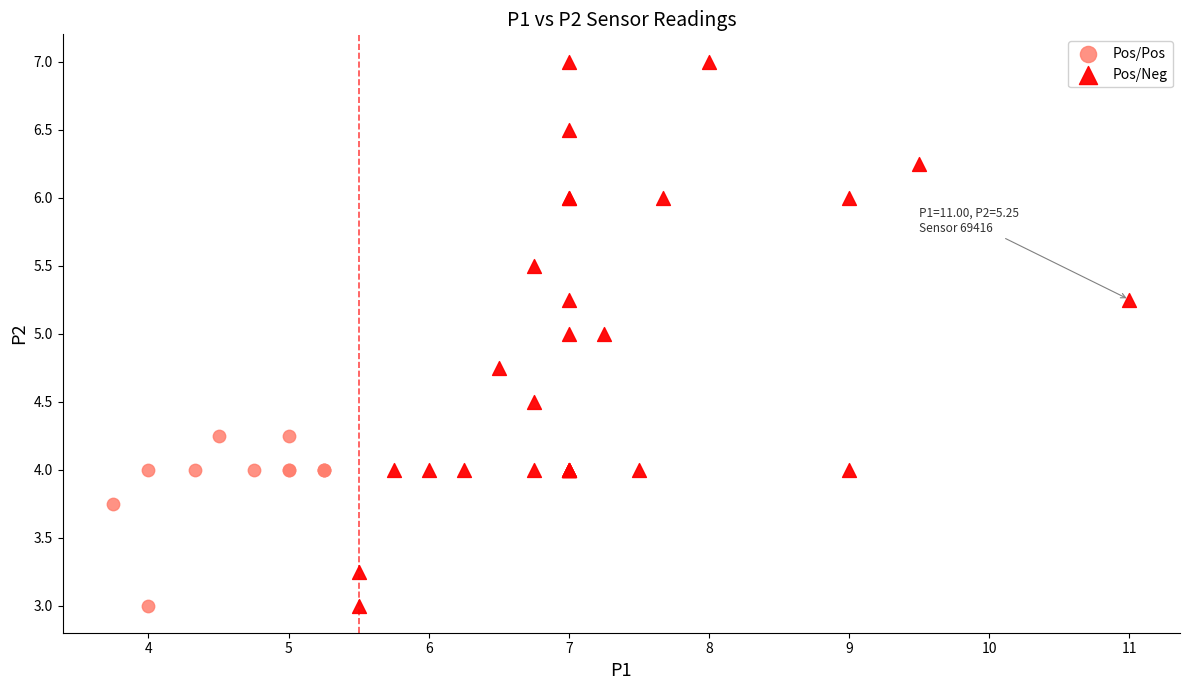

Which series has the widest spread of Y values?

Pos/Neg